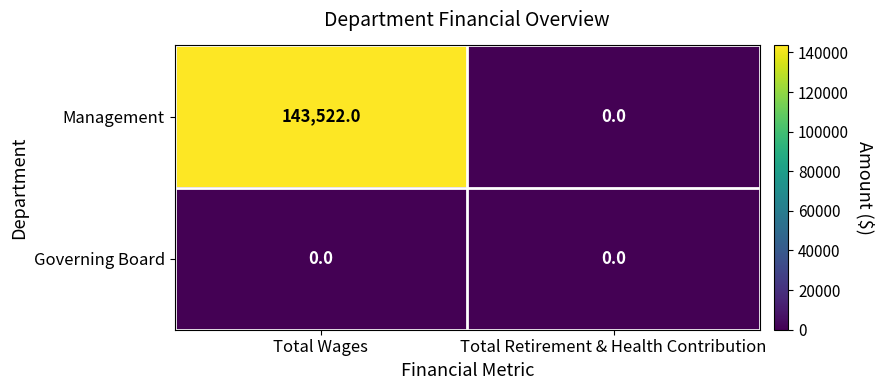

List the labels in order of Management value, smallest first.

Total Retirement & Health Contribution, Total Wages